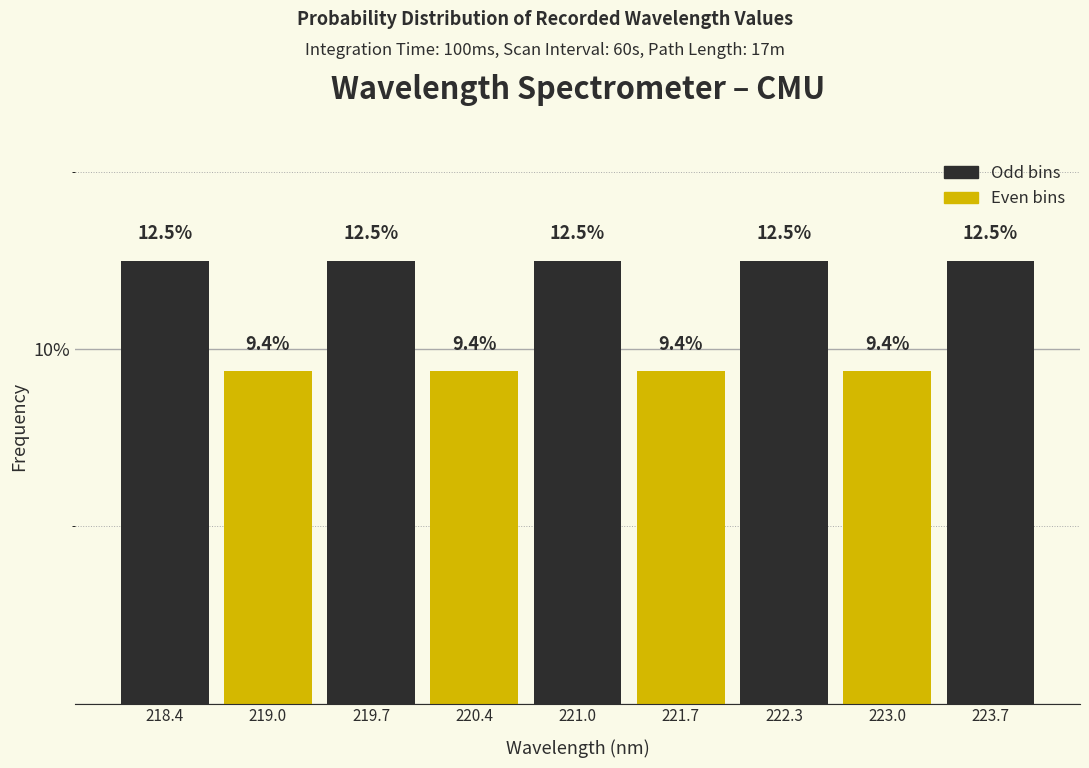

Reading left to right, transcribe this chart: for each bar, give the range it covers on the x-axis and its height. The bar edges are not printed on the chart, so give them approximately, as read against the axis.

218.1 to 218.7: 12.5
218.7 to 219.4: 9.4
219.4 to 220.0: 12.5
220.0 to 220.7: 9.4
220.7 to 221.3: 12.5
221.3 to 222.0: 9.4
222.0 to 222.7: 12.5
222.7 to 223.3: 9.4
223.3 to 224.0: 12.5